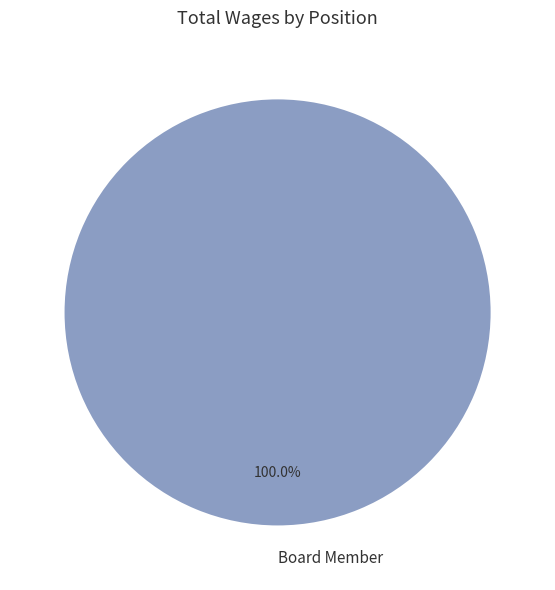

Rank the categories by value from lowest to highest.

Board Member